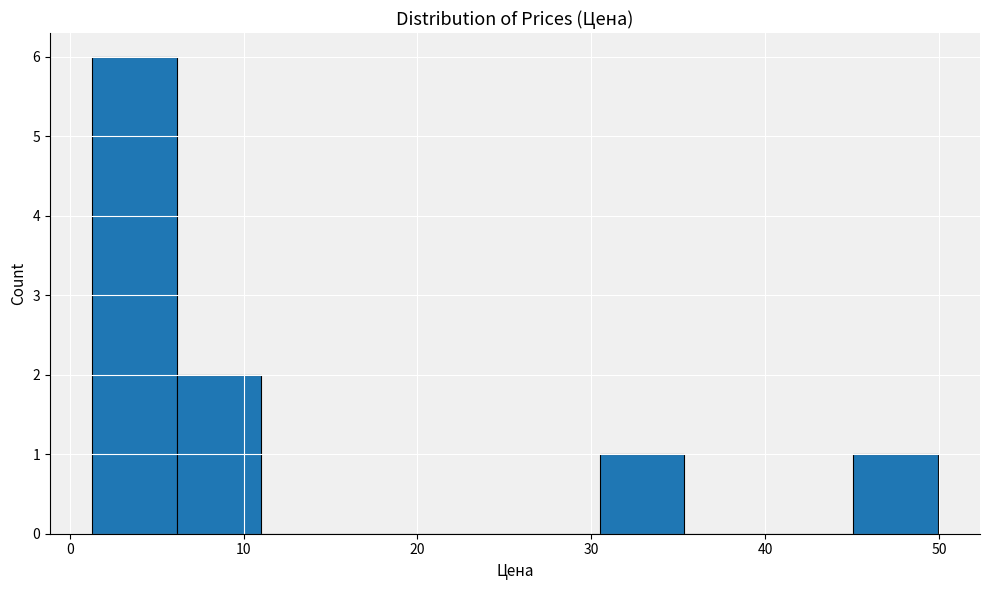

Reading left to right, list every bar in this chart as the range it spans on the x-axis followed by its height. Neither the bar edges nor the heights are printed on the chart, so give them approximately, as read against the axes.

1 to 6: 6
6 to 11: 2
11 to 16: 0
16 to 21: 0
21 to 26: 0
26 to 30: 0
30 to 35: 1
35 to 40: 0
40 to 45: 0
45 to 50: 1